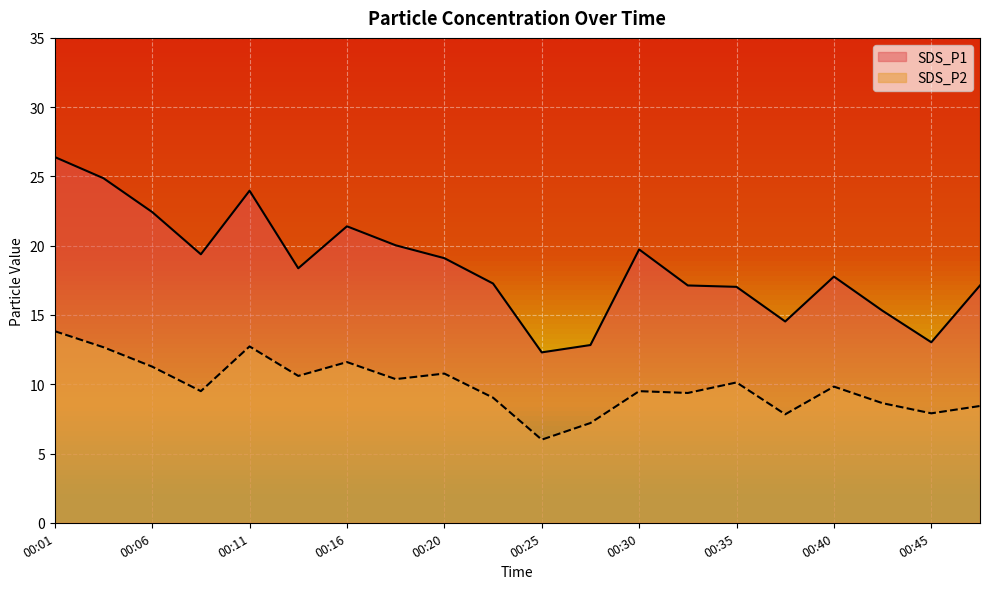

Does the chart display data point markers on the line(s)?

No